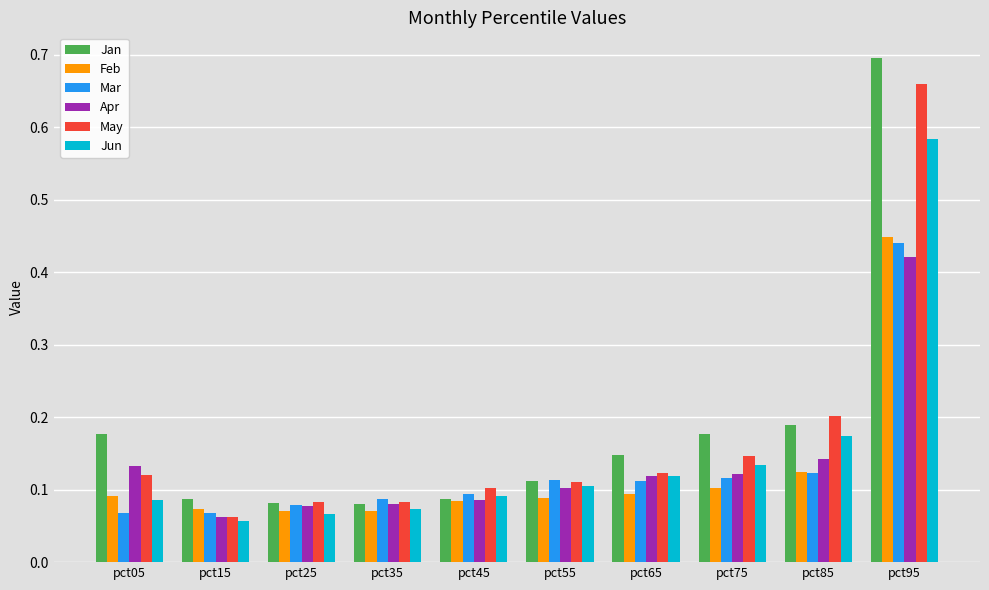

Does the chart contain any negative values?

No